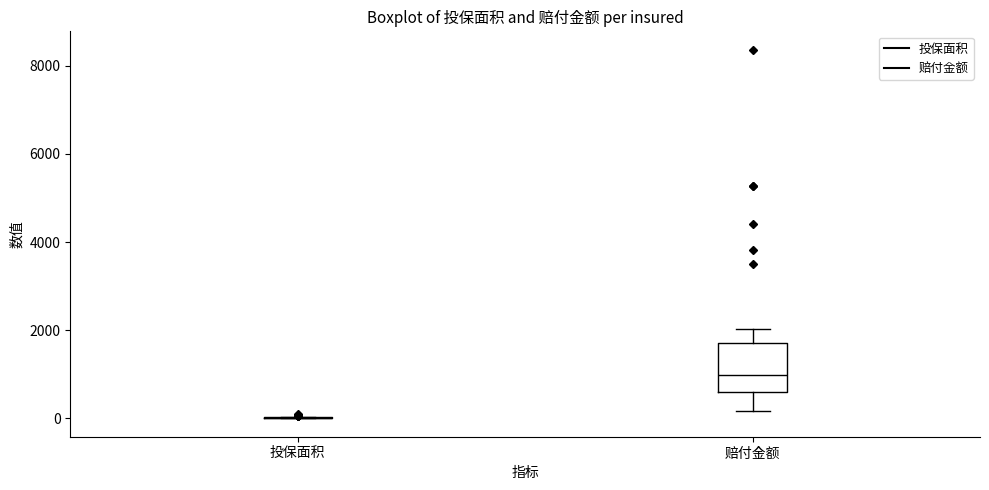

Reading left to right, read every box against the y-axis: the position of its median line, the range the box covers, and the ends of its whiskers. The values are not printed on the chart, so give them approximately, as read against the axis.

投保面积: box collapsed to a line at 0, whiskers 0 to 0
赔付金额: median 1000, box 600 to 1800, whiskers 200 to 2000